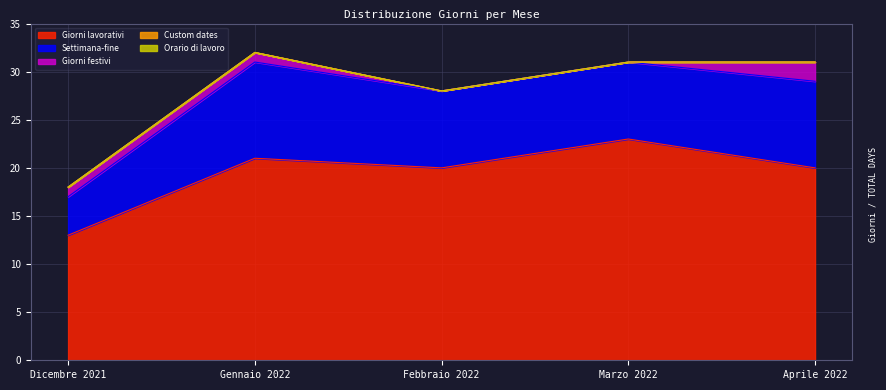

What is the value of the Giorni lavorativi point at the 1st from the left?

13